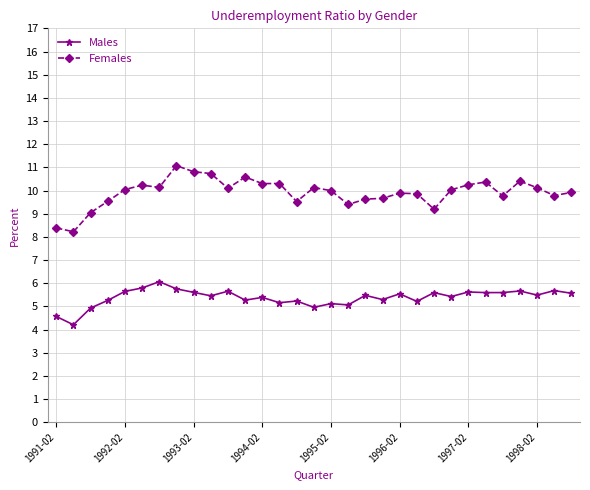

True or false: Males has more than 0 points higher than both neighbors.

True